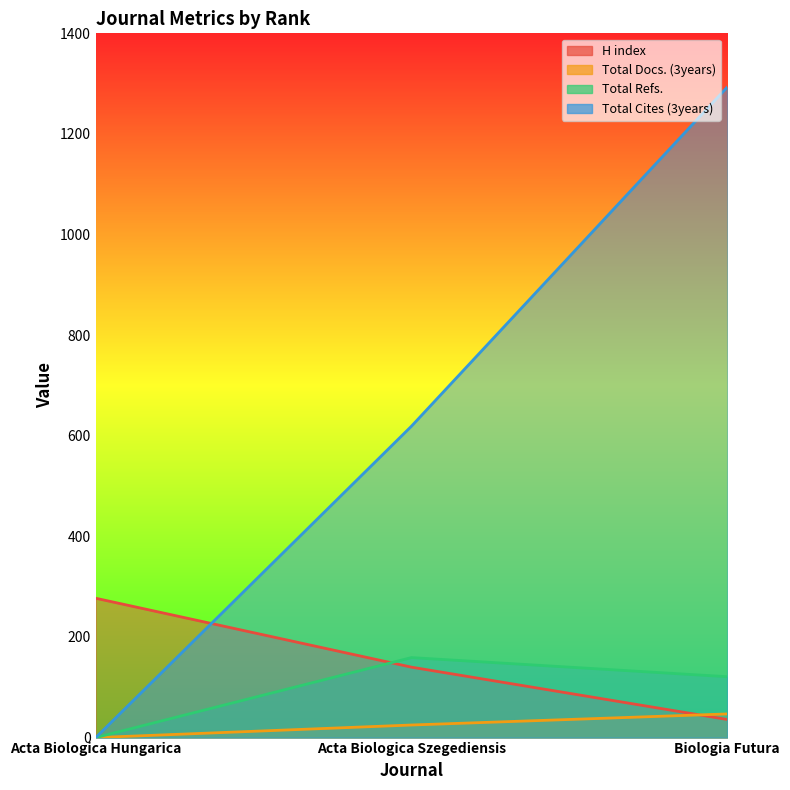

How many series are shown in this chart?

4